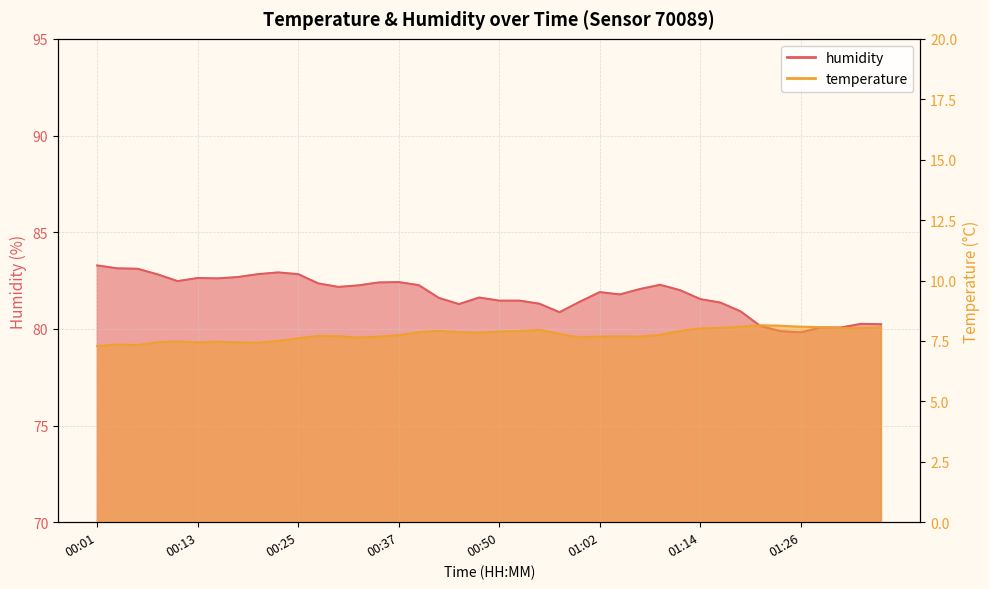

Which label corresponds to the largest value in the chart?

00:01